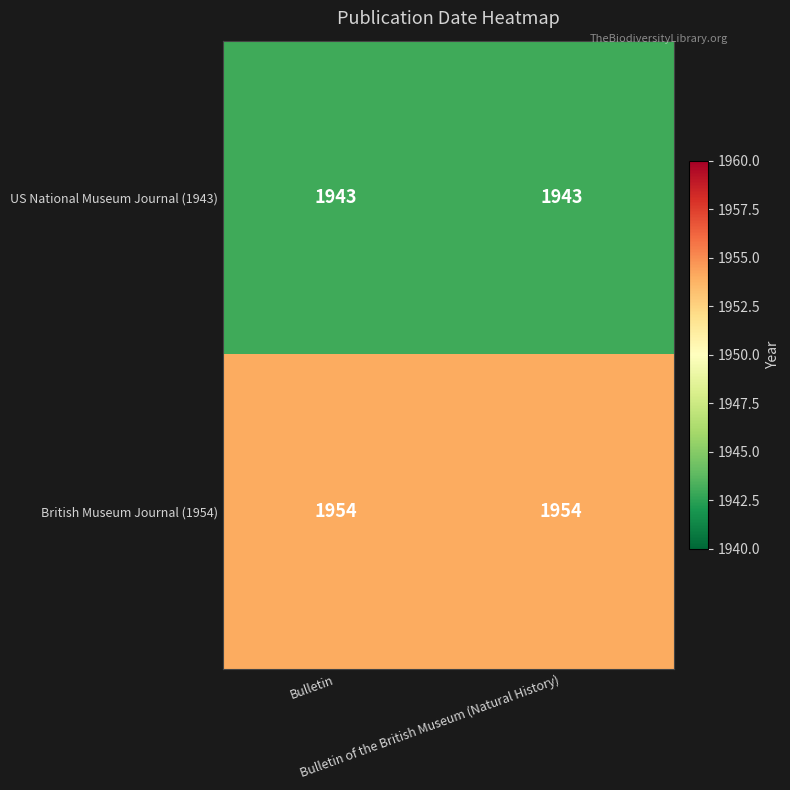

What is the sum of all US National Museum Journal (1943) values?

3886